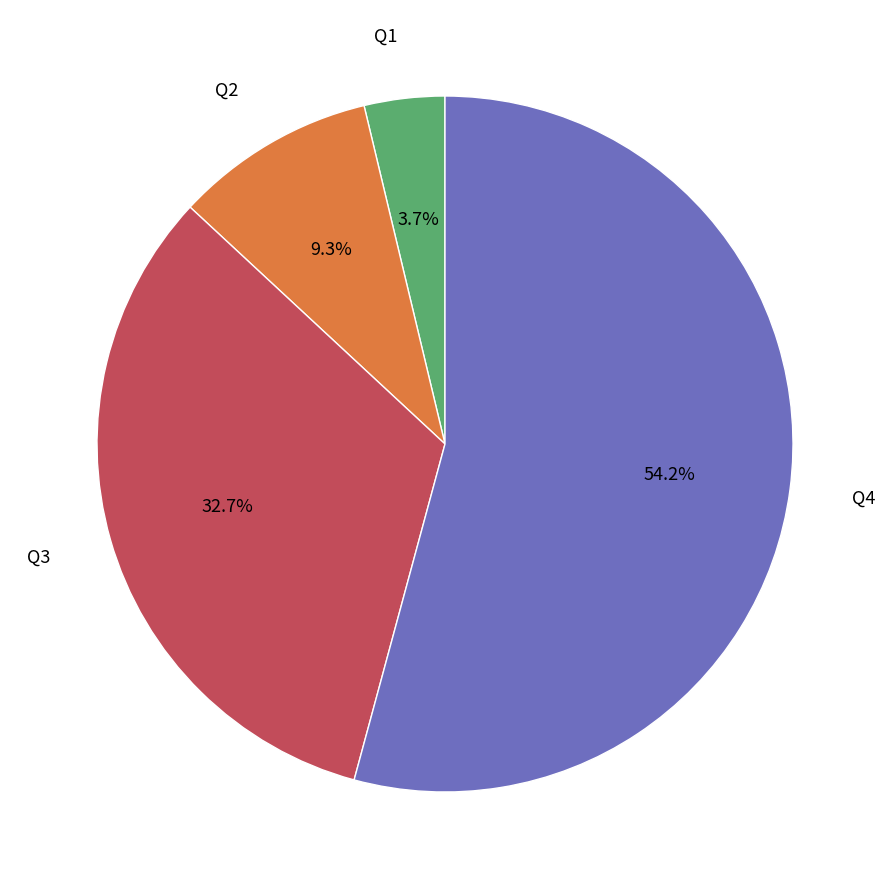

What percentage is the Q3 slice, to the nearest percent?

33%